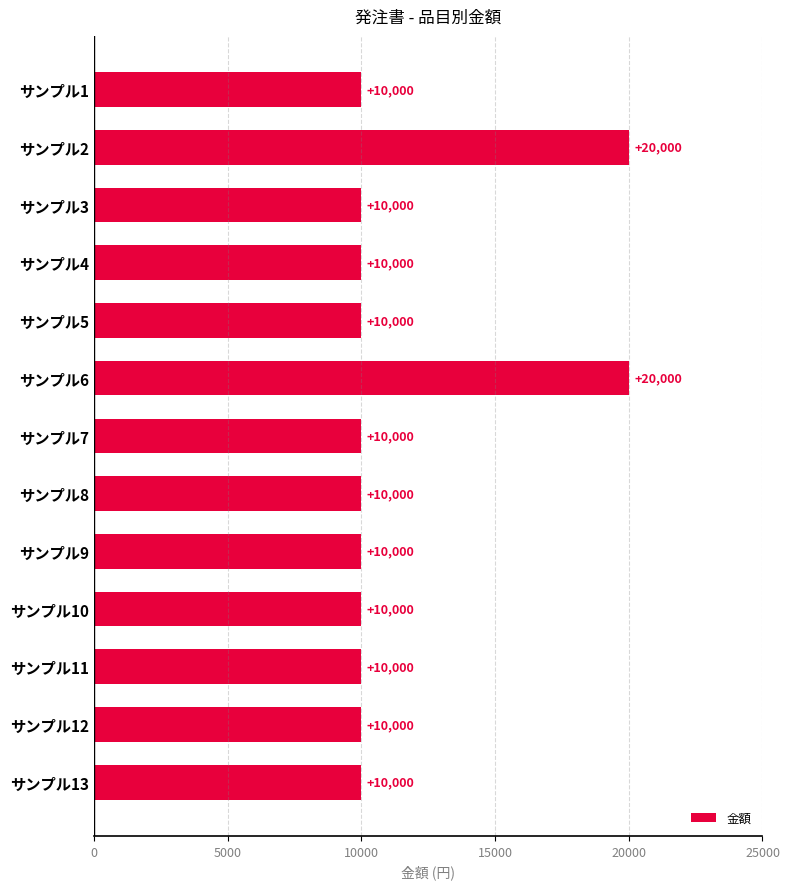

What is the sum of all values?

150000